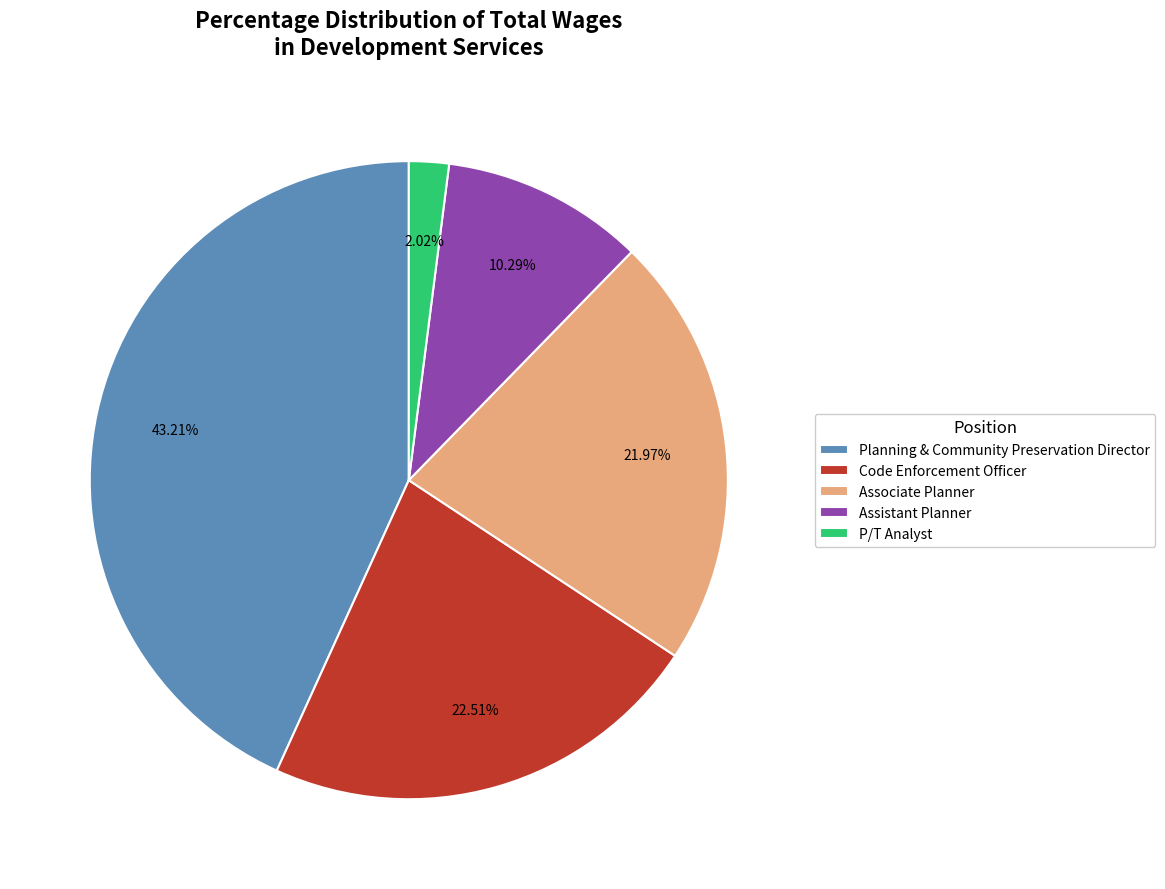

Is P/T Analyst the majority of the pie?

No